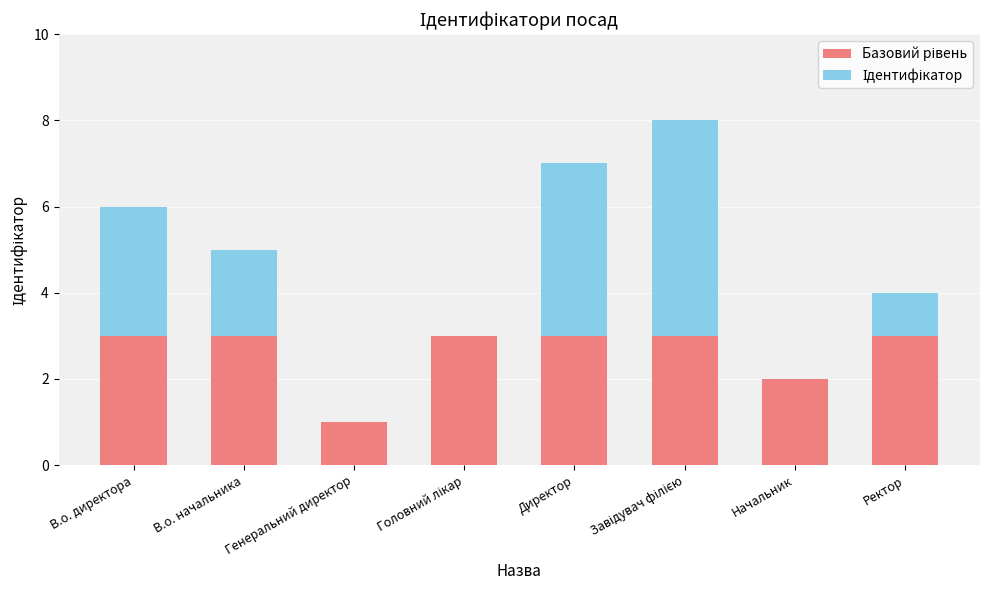

What is the total value across all series at Директор?

7